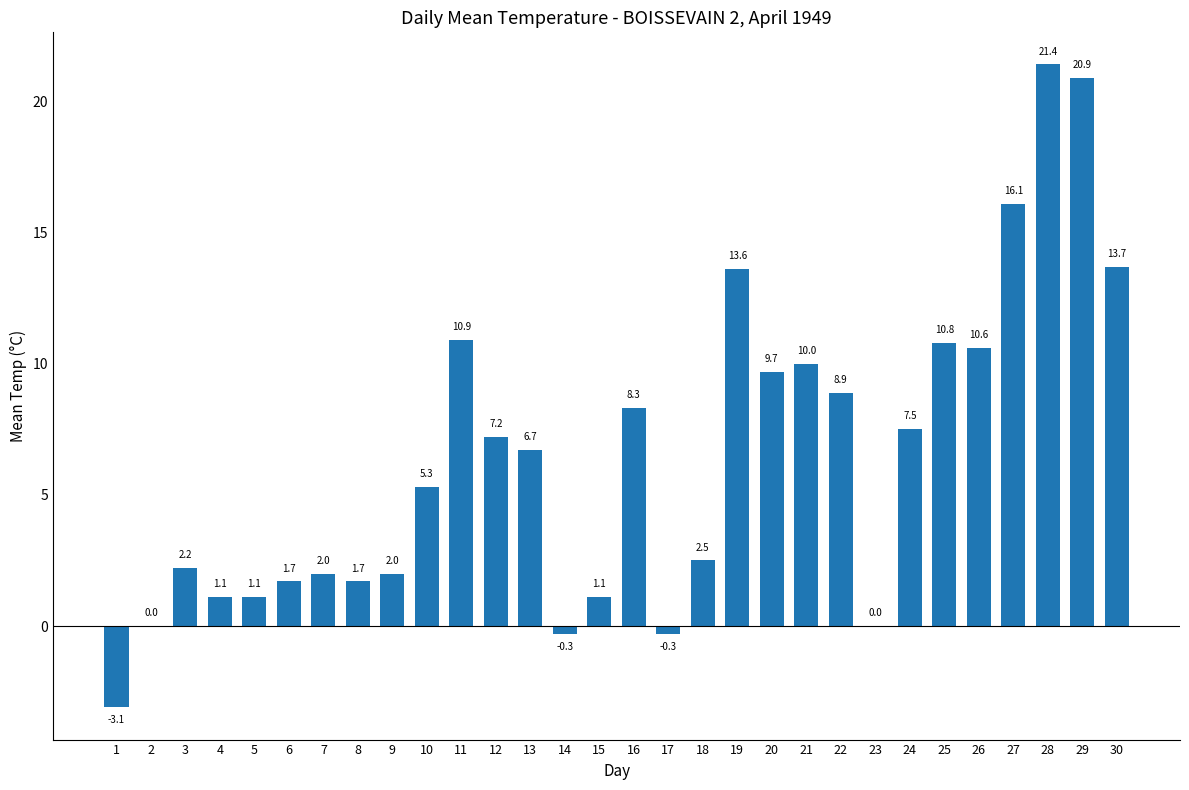

The chart shows a value of 10.8 at 25. True or false?

True